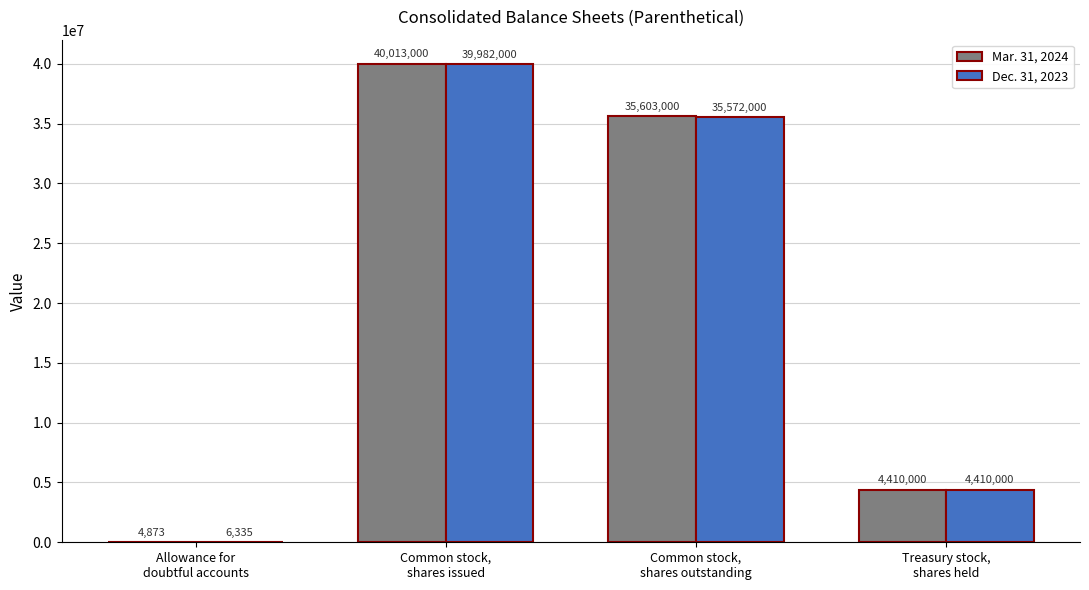

At which category is the sum across all series the highest?

Common stock,
shares issued